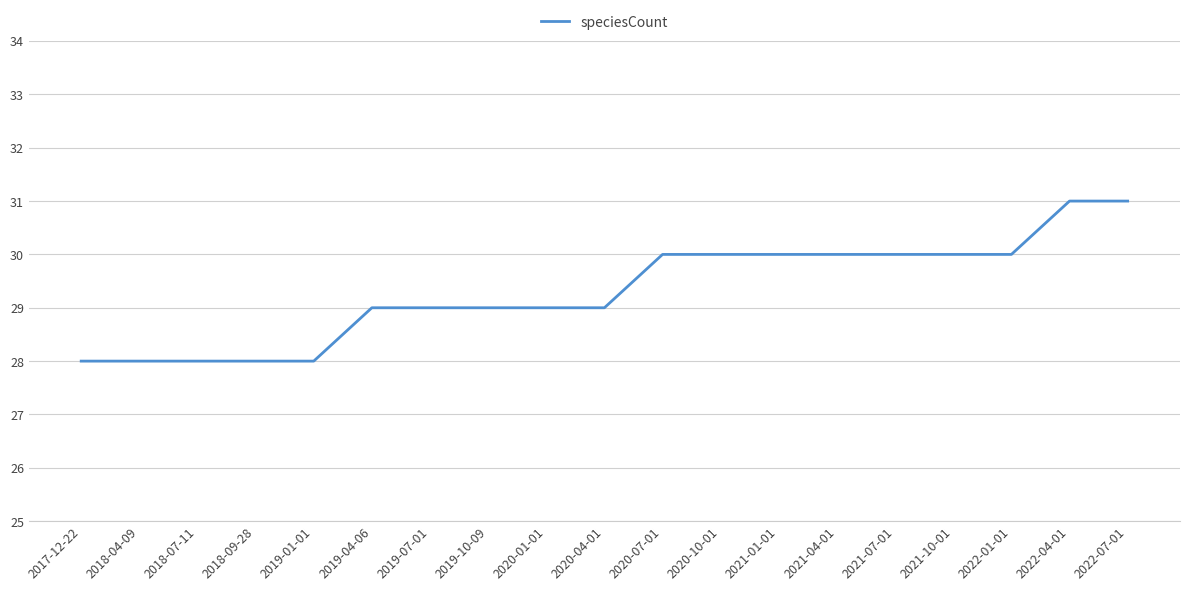

Is it true that the value at 2022-07-01 is 54?

False